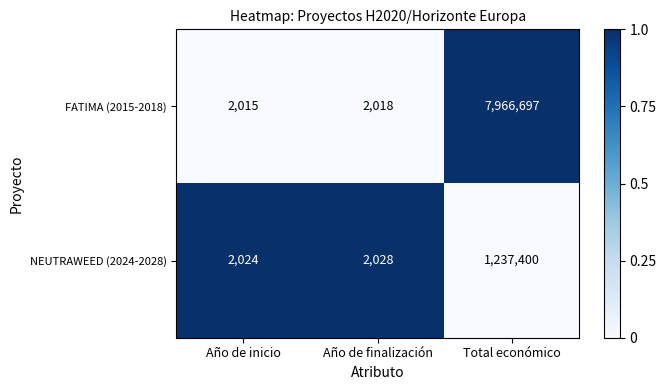

What is the spread (max minus min) of values at Año de inicio?

9